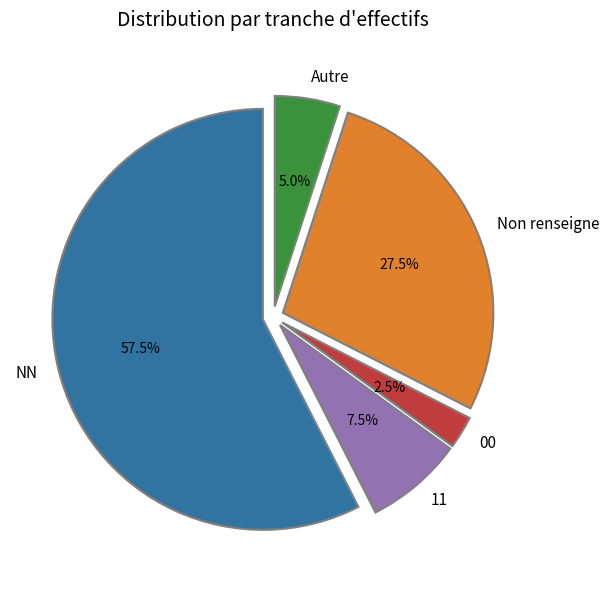

Count the number of slices in the pie.

5